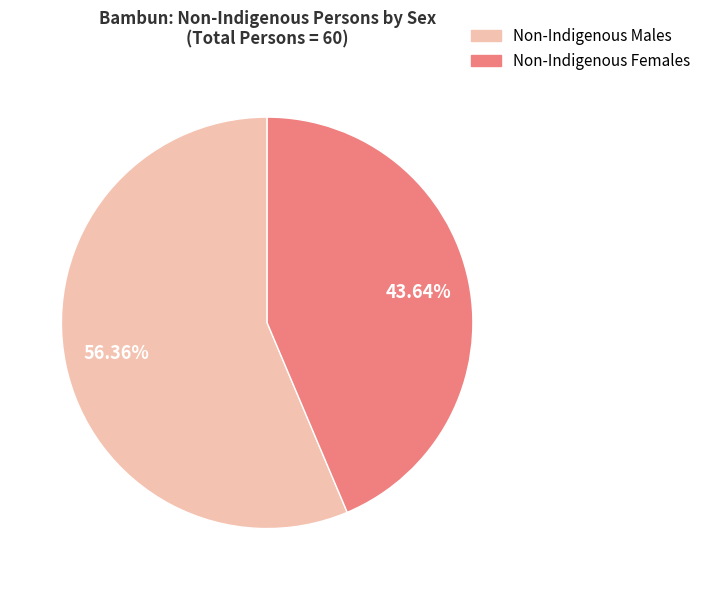

Is there a majority slice in this chart?

Yes